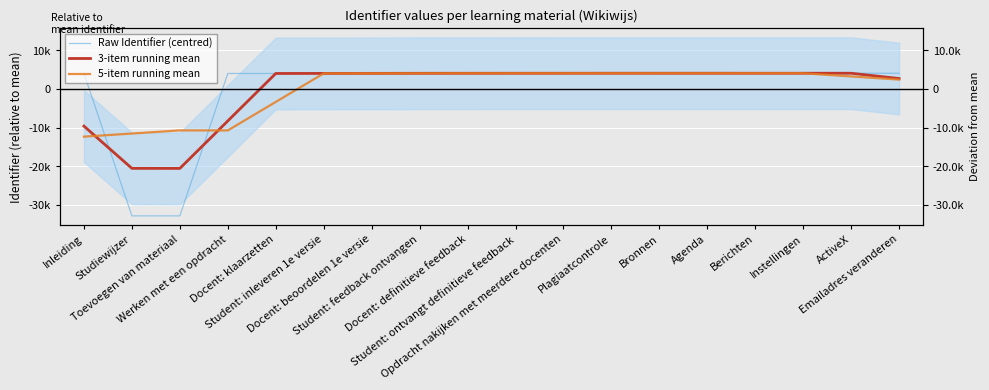

How many values in the 5-item running mean series exceed 4090?

9